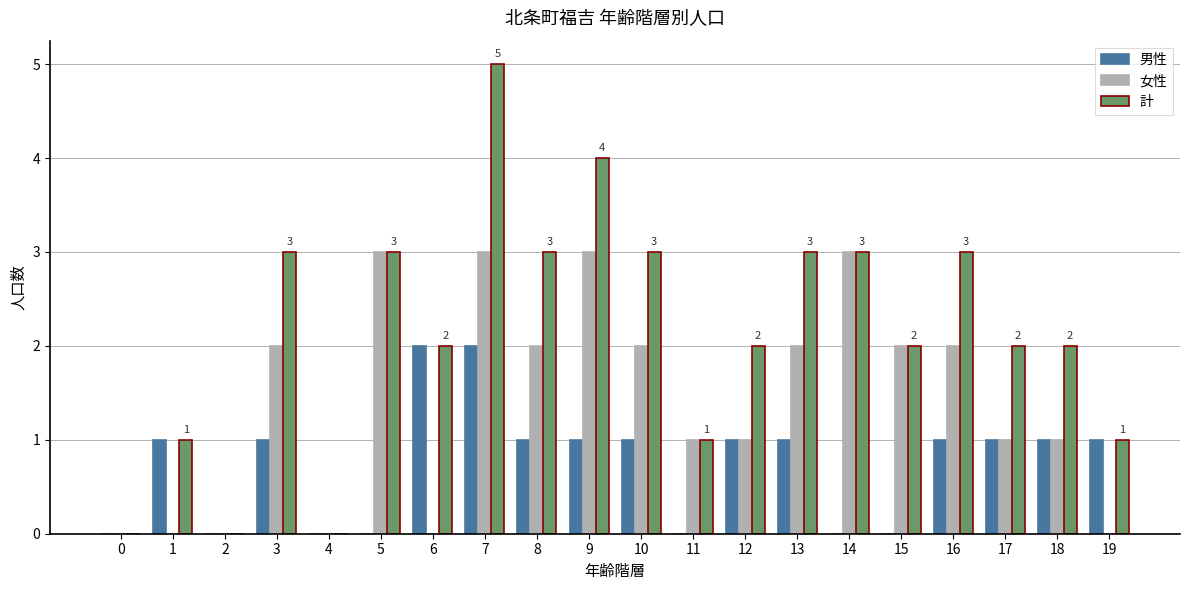

Reading left to right, list all the values displayed in this chart.

男性: 0	1	0	1	0	0	2	2	1	1	1	0	1	1	0	0	1	1	1	1
女性: 0	0	0	2	0	3	0	3	2	3	2	1	1	2	3	2	2	1	1	0
計: 0	1	0	3	0	3	2	5	3	4	3	1	2	3	3	2	3	2	2	1